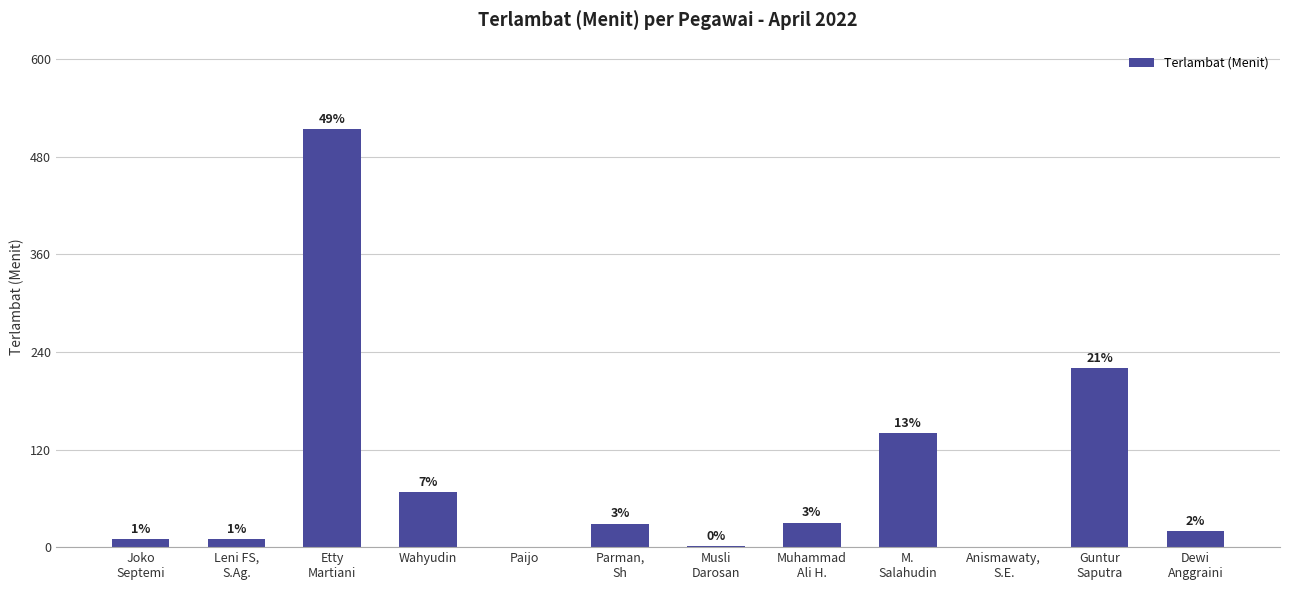

What is the value of the 1st bar from the left?

10